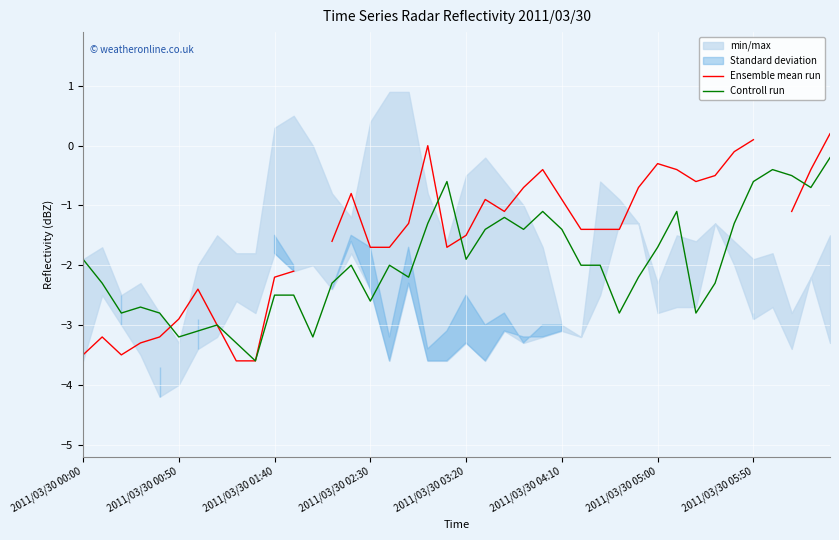

How many lines are shown in the chart?

2